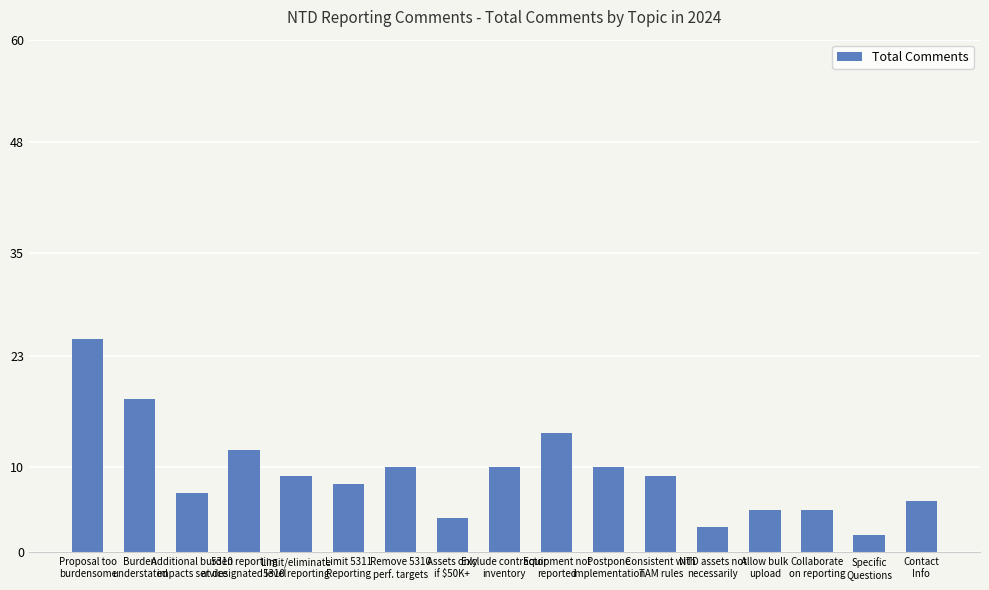

Which has a higher value, Additional burden
impacts service or Specific
Questions?

Additional burden
impacts service